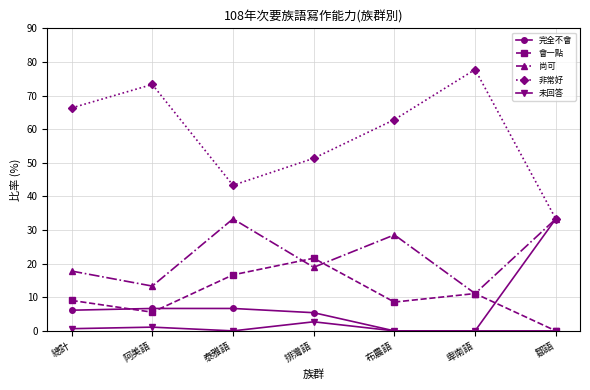

What is the sum of the 會一點 values at 卑南語 and 泰雅語?

27.8